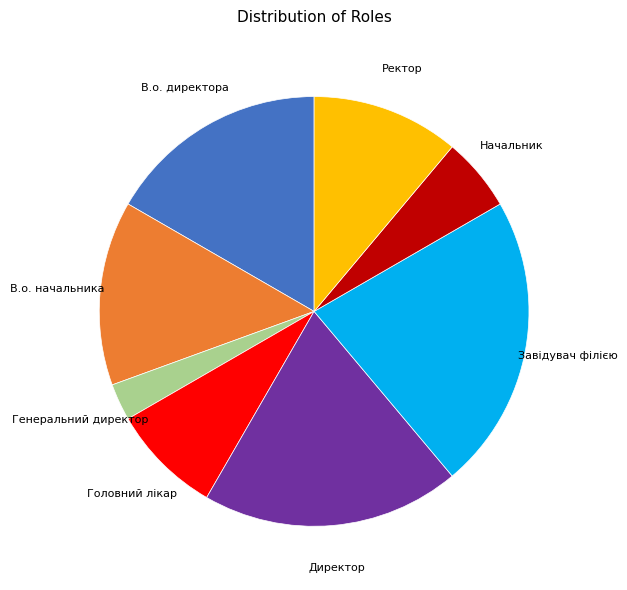

Does any single category account for the majority?

No